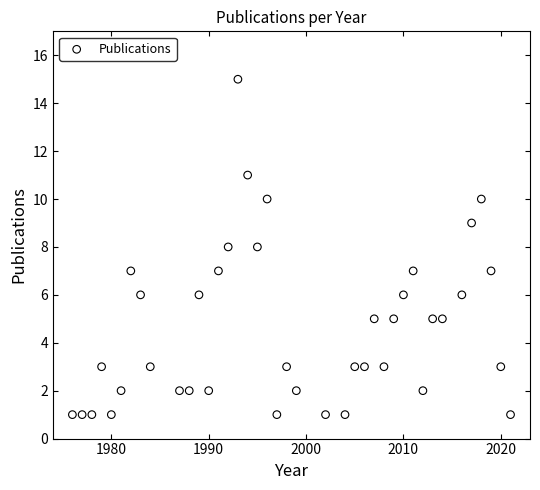

What is the range of X values (max minus min)?

45